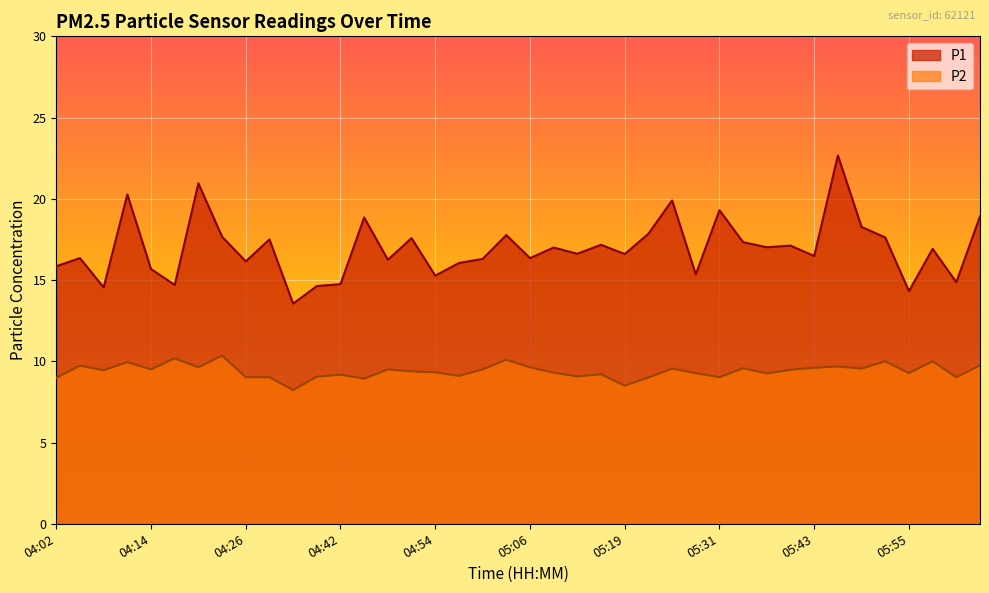

Where is P2 nearest to the value 9?

05:22